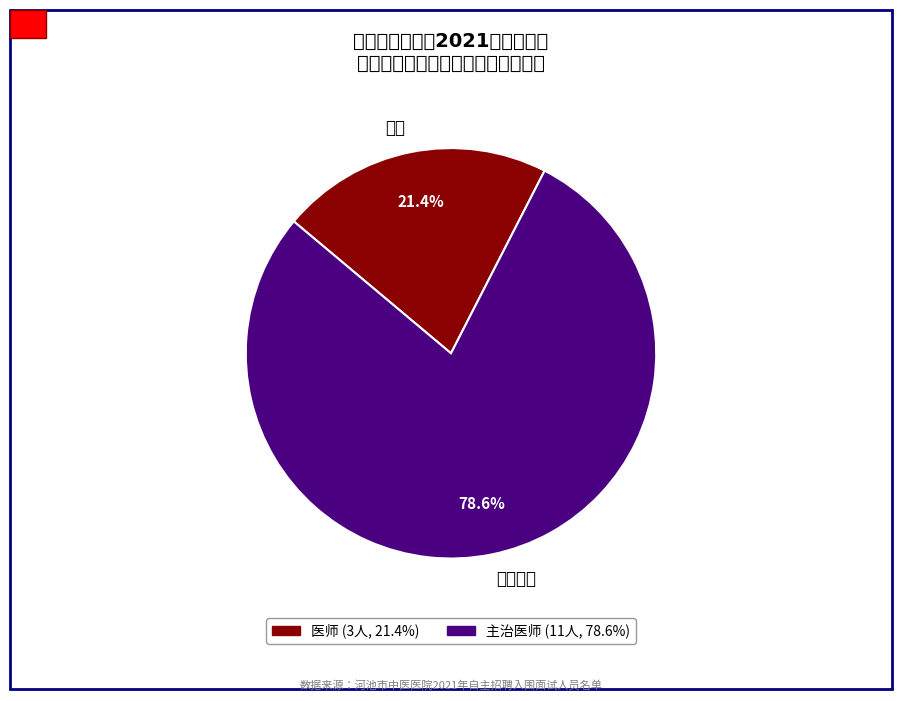

To the nearest percent, what is the combined percentage of 主治医师 and 医师?

100%